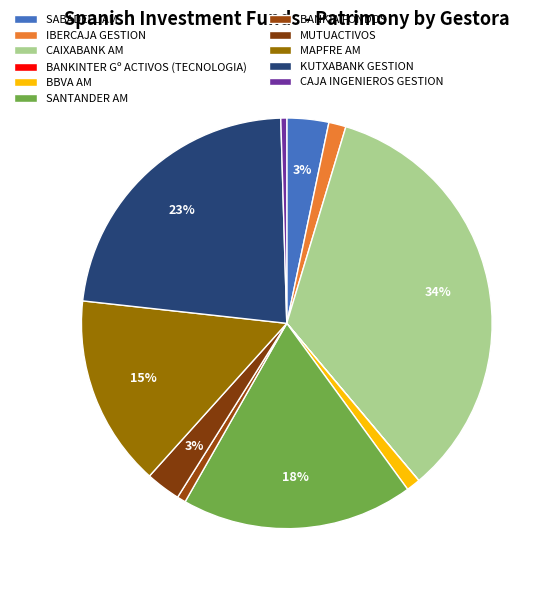

Combined, what portion of the pie is KUTXABANK GESTION and BANKIA FONDOS?

23.5%